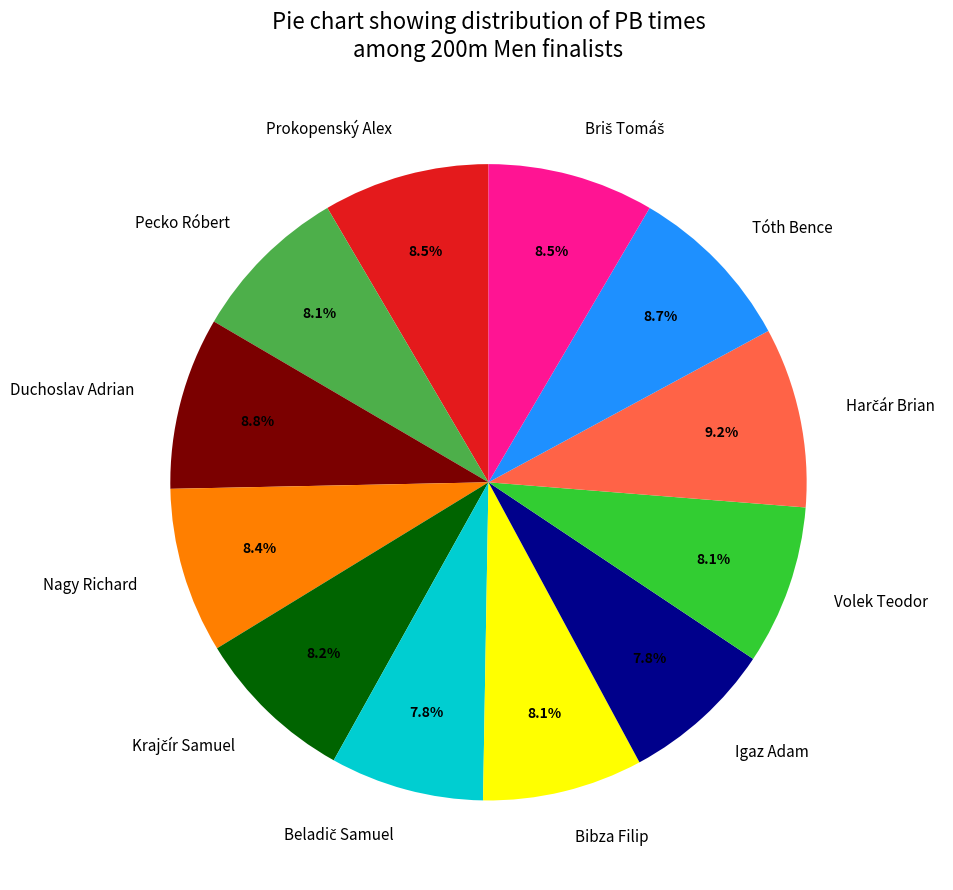

How much of the chart is everything except Bibza Filip?

91.9%